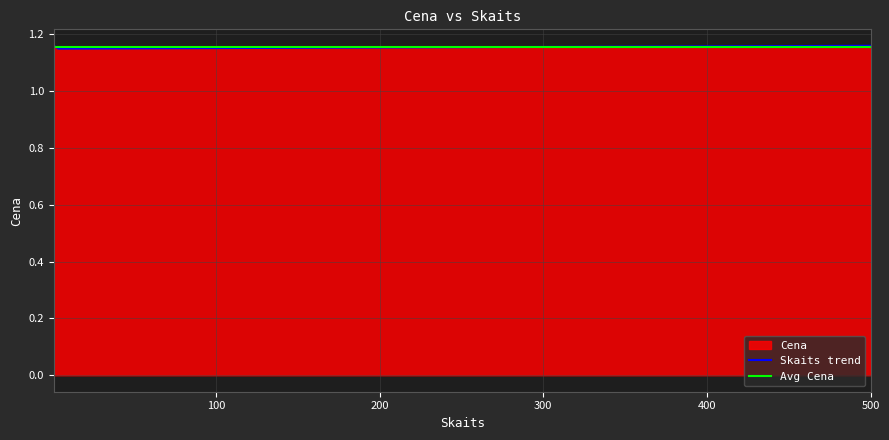

True or false: Skaits trend has more than 1 interior local peaks.

False